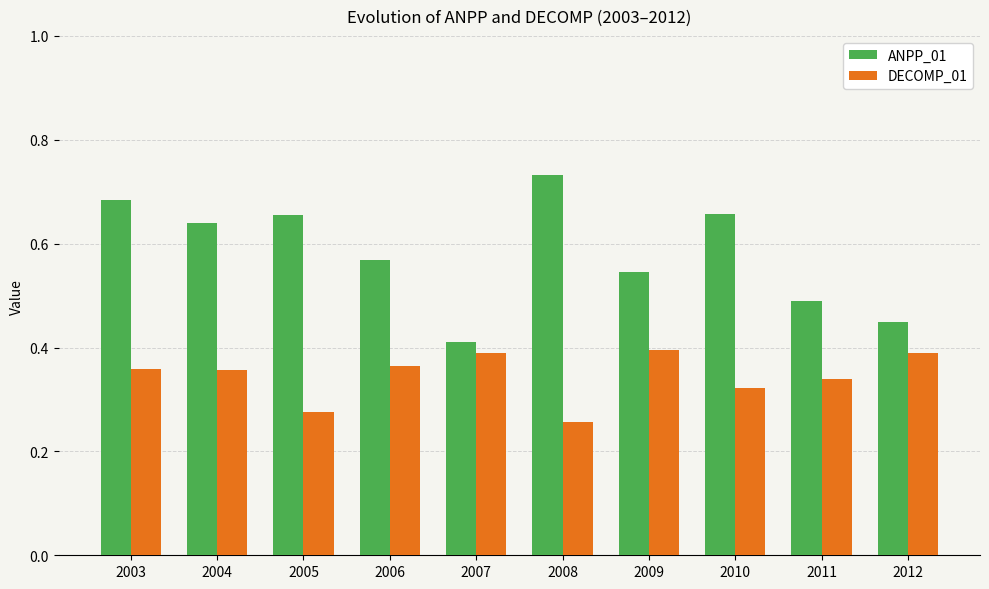

Count the ANPP_01 values in the range 0 to 1.

10